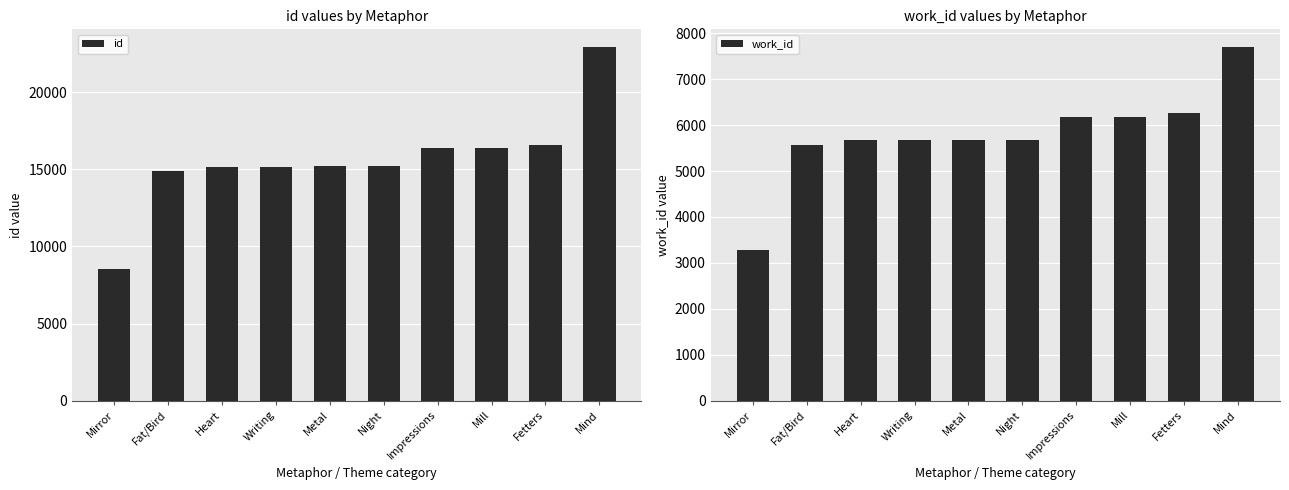

What is the value of the work_id bar at the 8th from the left?

6187